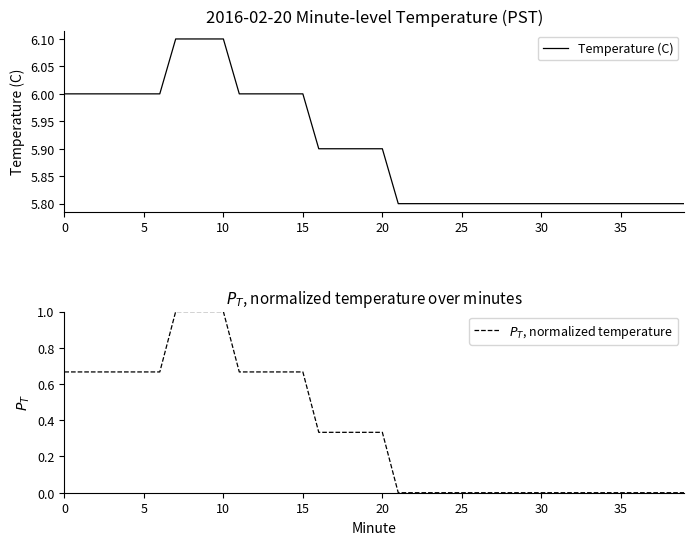

Is it true that Temperature (C) equals 3.2 at 35?

False